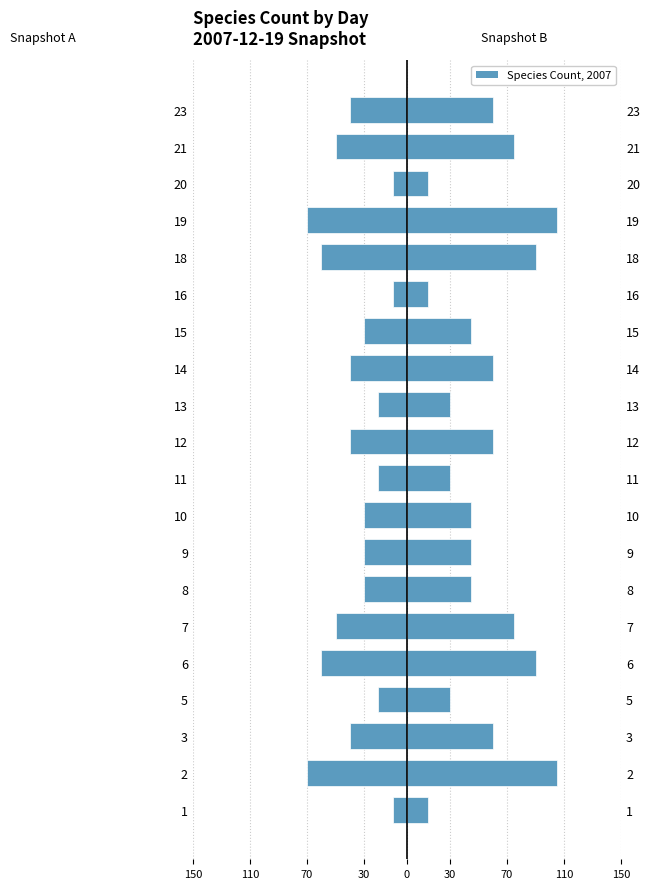

List the series in order of their peak value, highest first.

Snapshot 2 (right), Snapshot 1 (left)